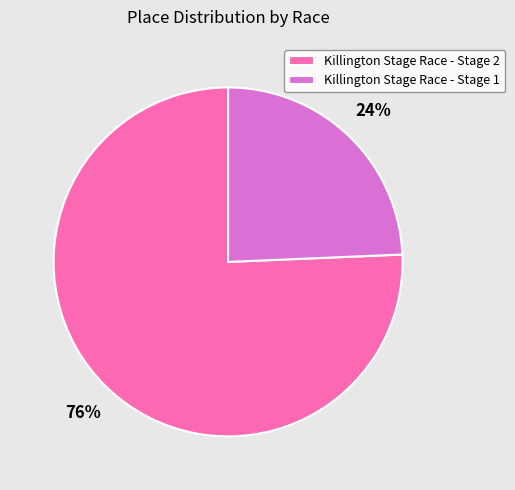

Is Killington Stage Race - Stage 1 the majority of the pie?

No